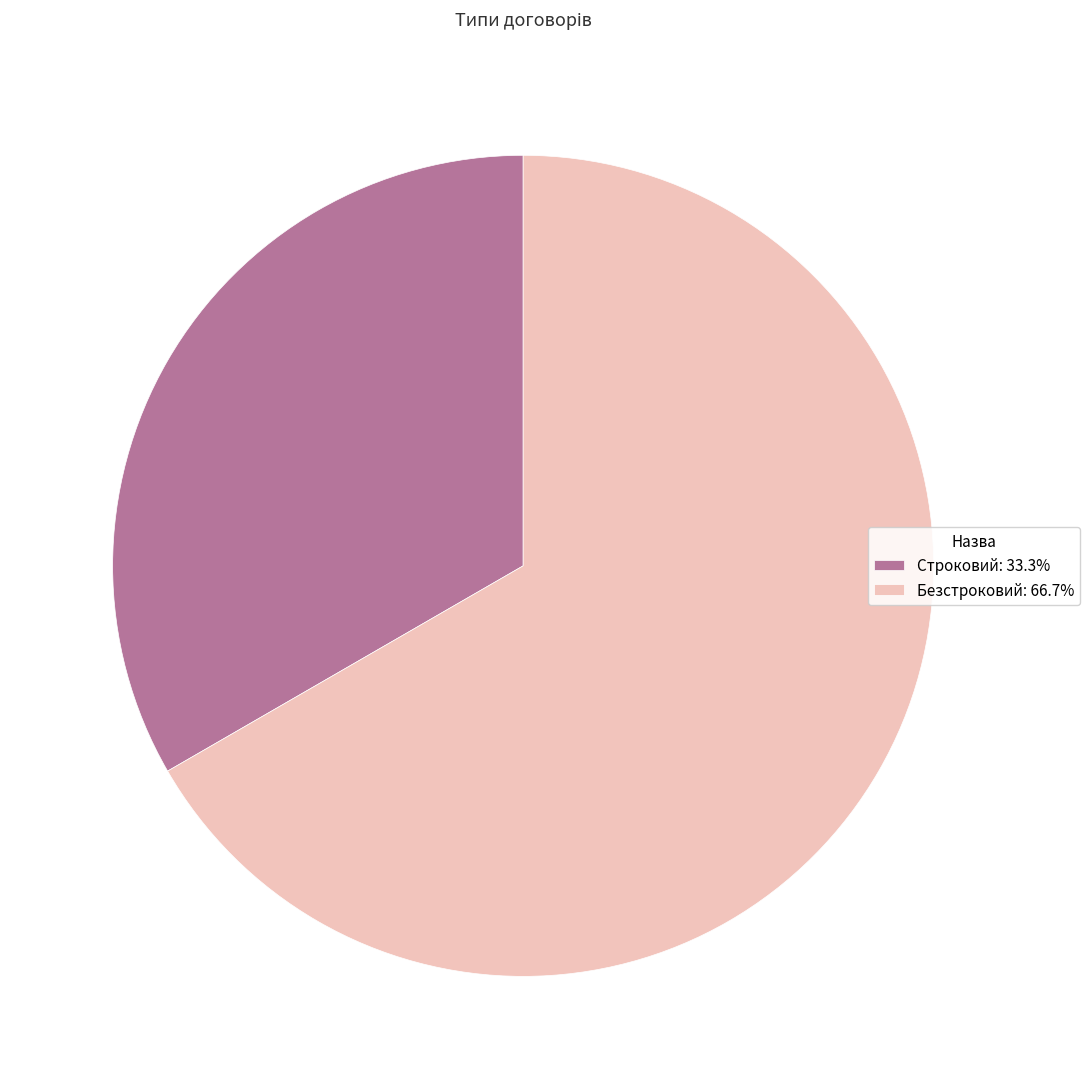

Rank the categories by value from highest to lowest.

Безстроковий, Строковий